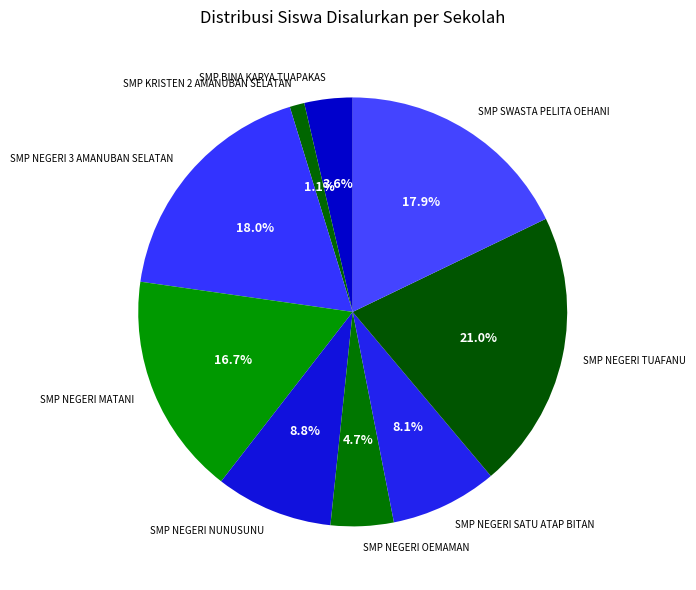

To the nearest percent, what is the combined percentage of SMP BINA KARYA TUAPAKAS and SMP KRISTEN 2 AMANUBAN SELATAN?

5%